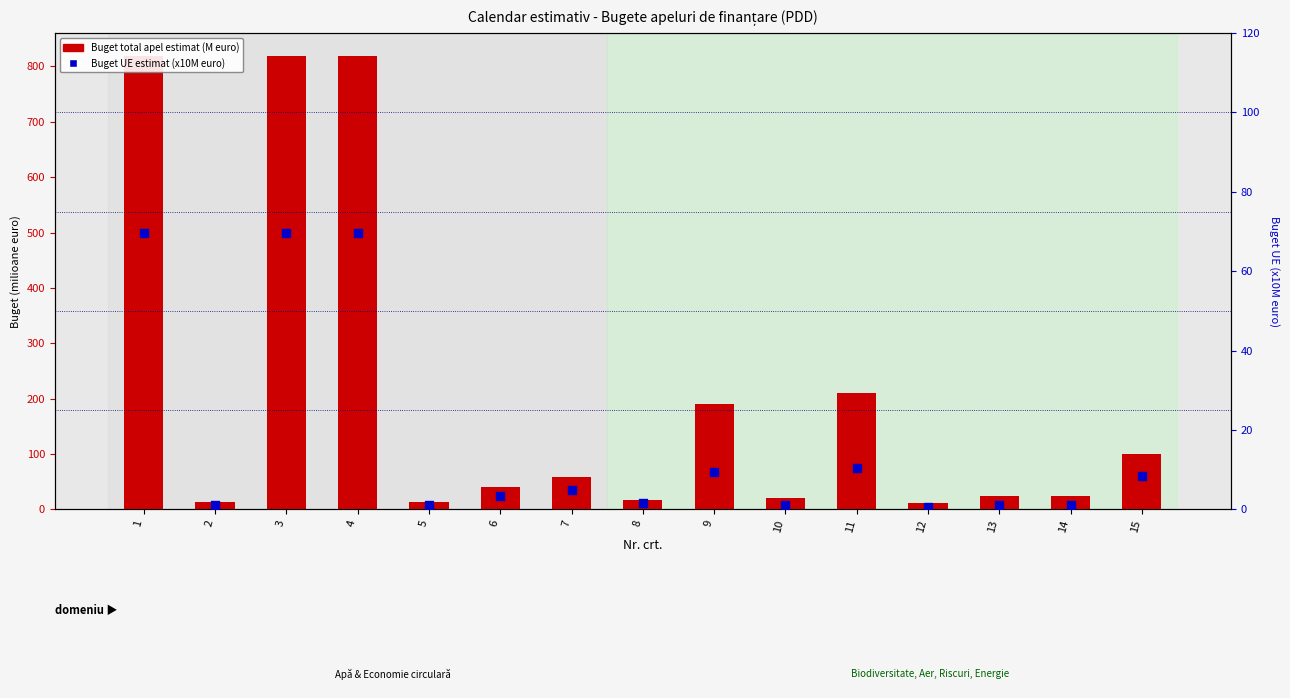

Is the value of Buget UE estimat (scaled) at 12 greater than the value of Buget total apel (euro) estimat at 5?

No